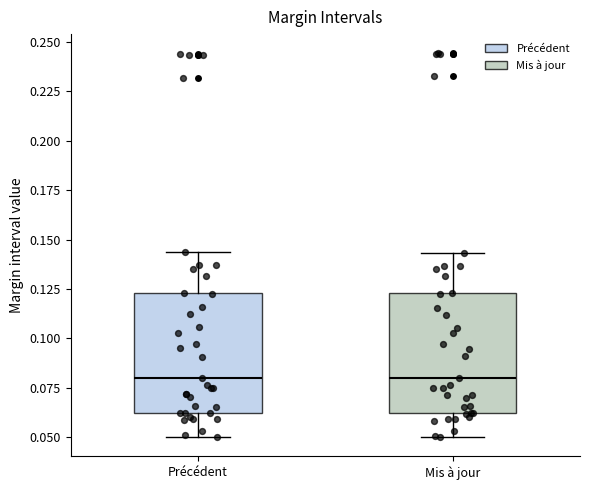

Where does the median line of the box for Mis à jour sit on the y-axis? The values are not printed on the chart, so give them approximately, as read against the axis.

0.080